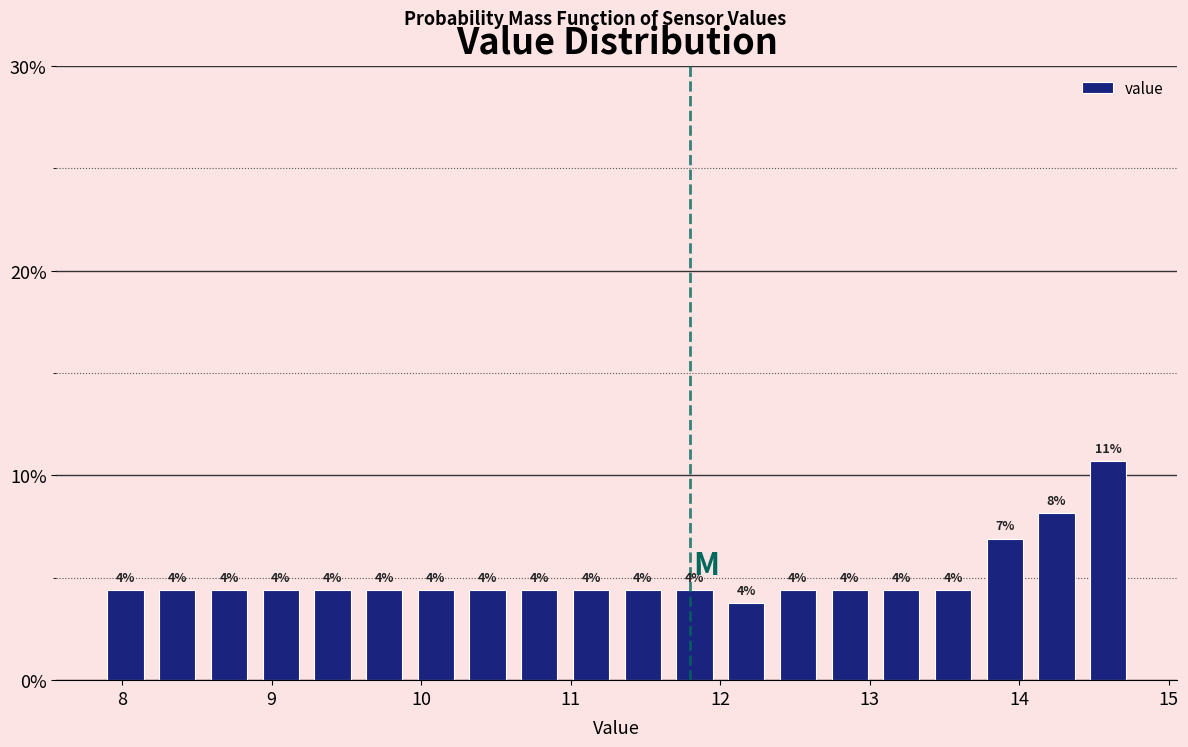

Around what value on the x-axis is the tallest bar? Give the approximate position of its centre, as read against the axis.

14.6